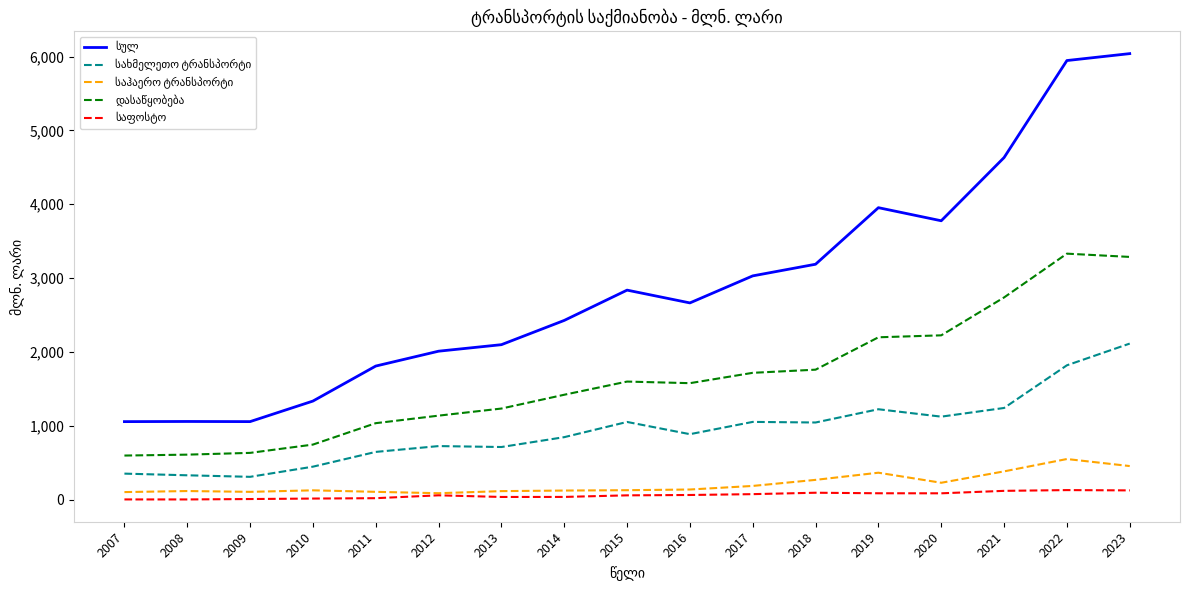

What is the greatest value displayed?

6040.5